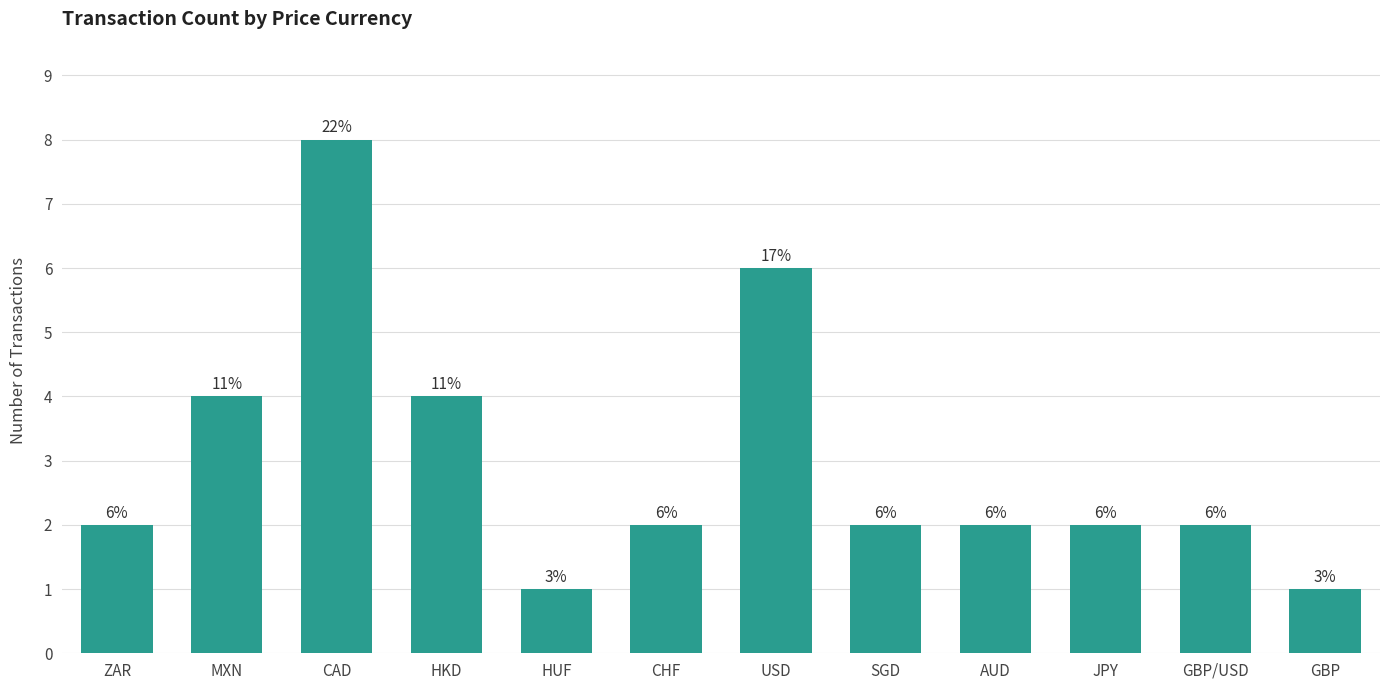

Reading left to right, extract all data points from this chart.

ZAR=2	MXN=4	CAD=8	HKD=4	HUF=1	CHF=2	USD=6	SGD=2	AUD=2	JPY=2	GBP/USD=2	GBP=1